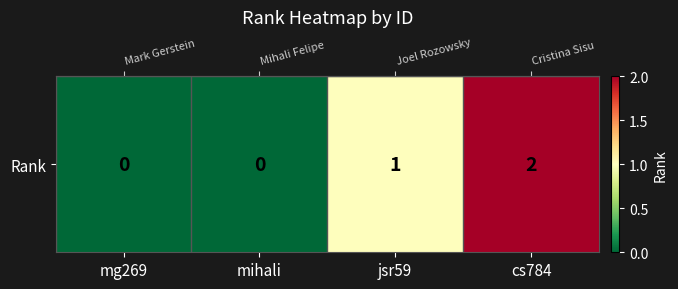

Between mihali and cs784, which is larger?

cs784